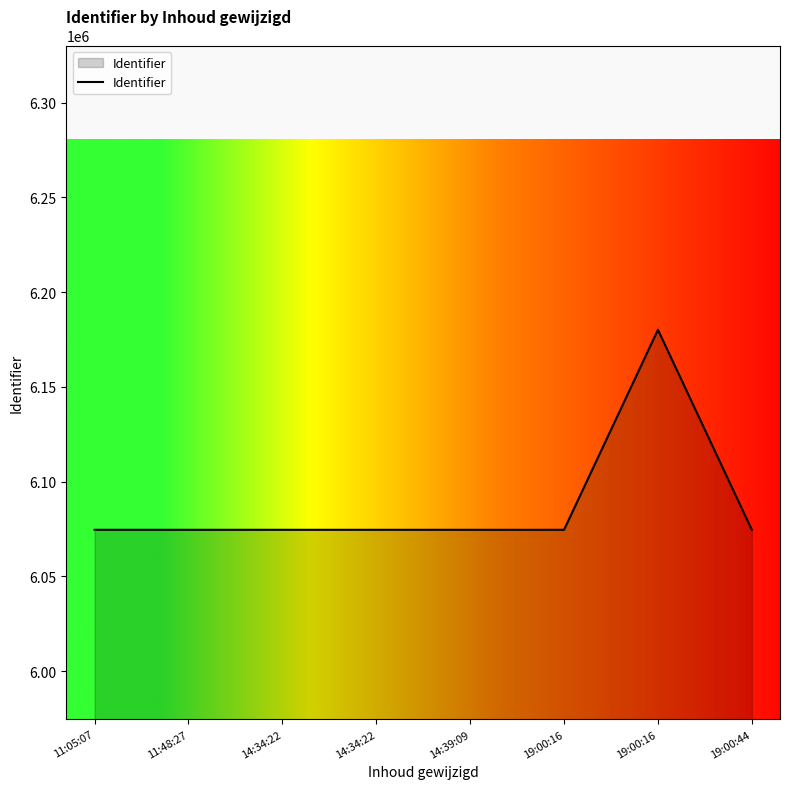

Which has a higher value, 19:00:16 or 14:39:09?

14:39:09